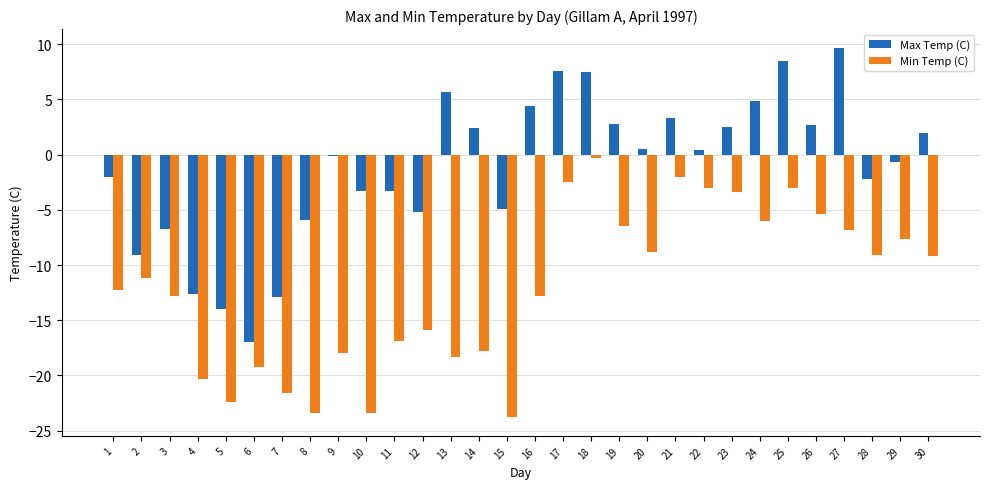

How many values in the Min Temp (C) series exceed -11?

14